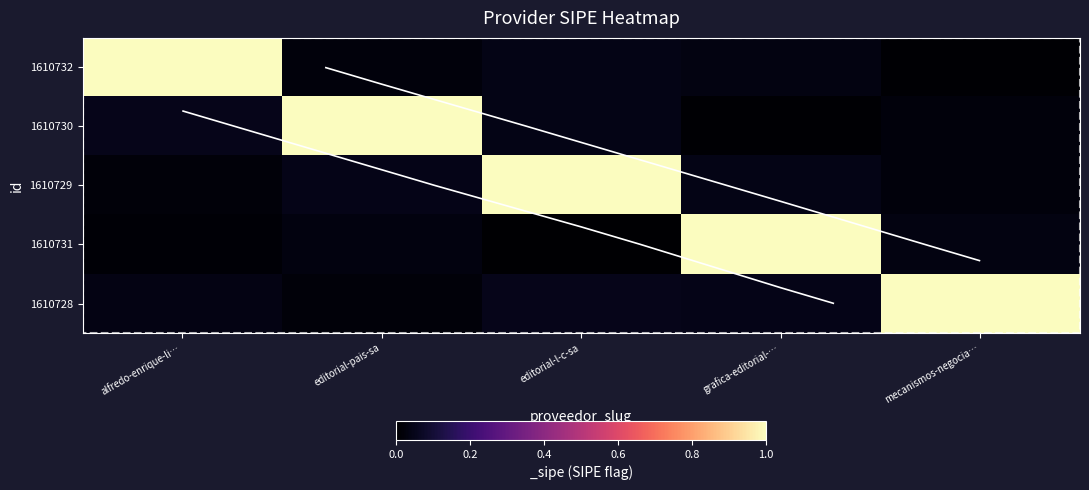

Which series changed the most between editorial-pais-sa and grafica-editorial-…?

1610730